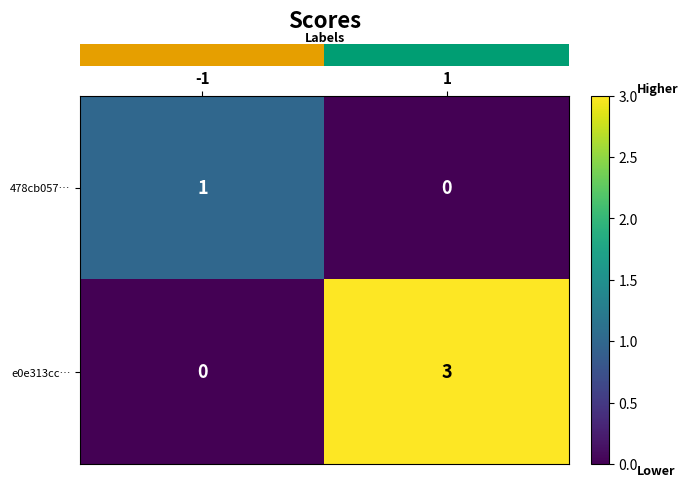

At 1, list the series in order from largest to smallest.

e0e313cc…, 478cb057…